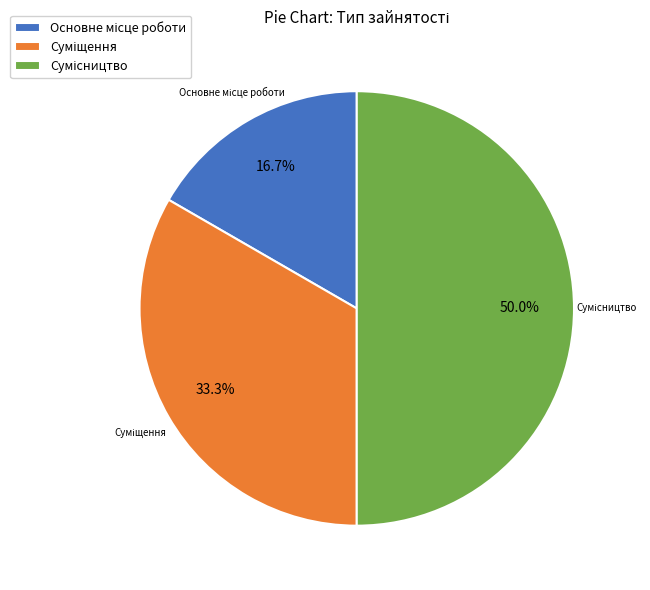

True or false: Суміщення accounts for 26% of the total.

False